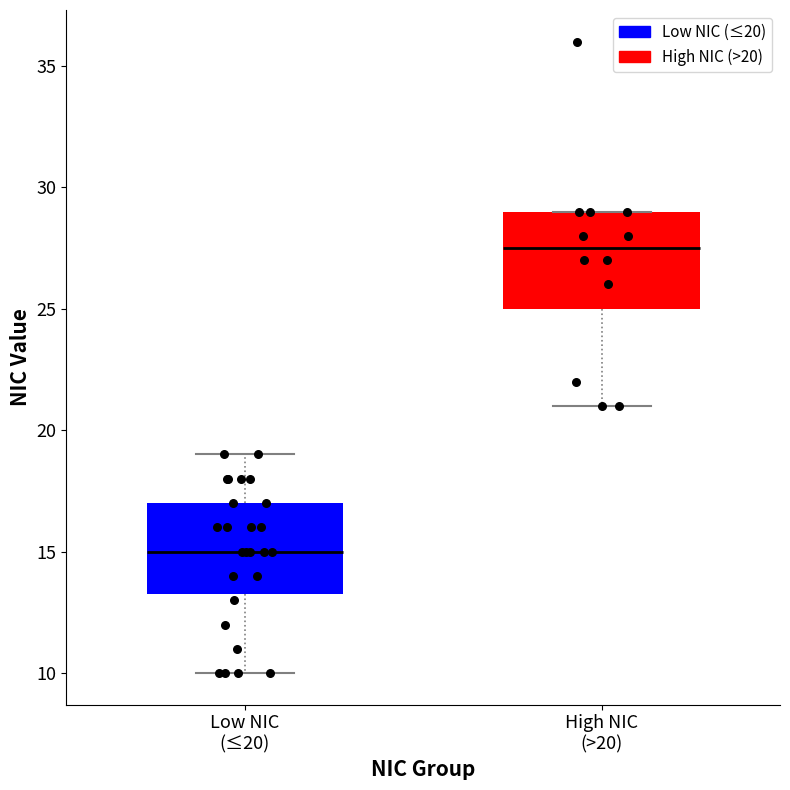

Reading left to right, transcribe this box plot: for each box, give where its median line is, the range the box spans, and where its two whiskers end, as read against the y-axis. The values are not printed on the chart, so give them approximately, as read against the axis.

Low NIC (≤20): median 15.0, box 13.5 to 17.0, whiskers 10.0 to 19.0
High NIC (>20): median 27.5, box 25.0 to 29.0, whiskers 21.0 to 29.0